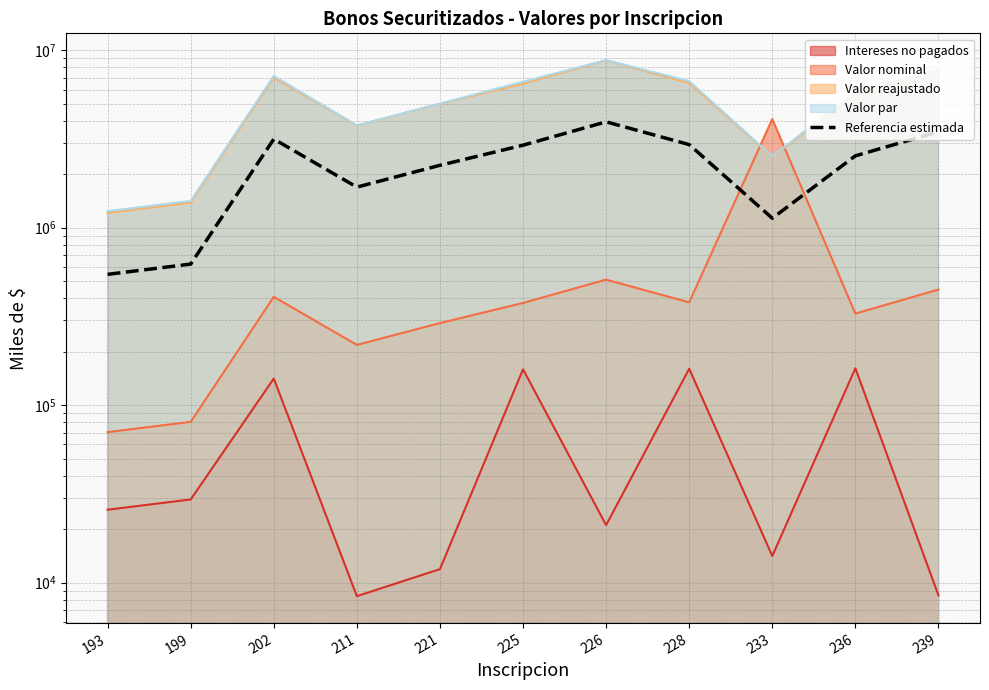

Count the number of values greater than 2541513.

6